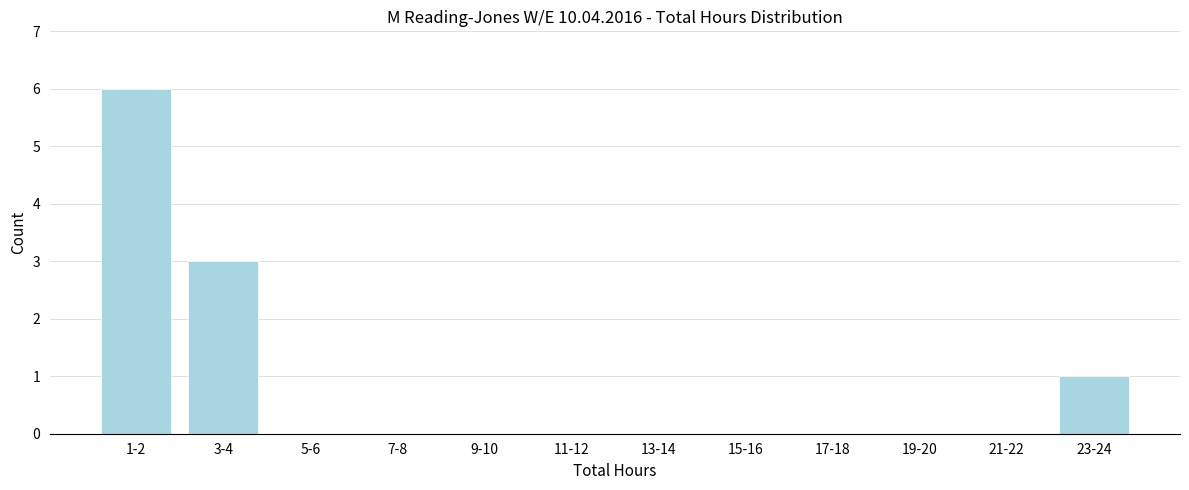

Reading right to left, list all the values displayed in this chart.

23-24=1	21-22=0	19-20=0	17-18=0	15-16=0	13-14=0	11-12=0	9-10=0	7-8=0	5-6=0	3-4=3	1-2=6